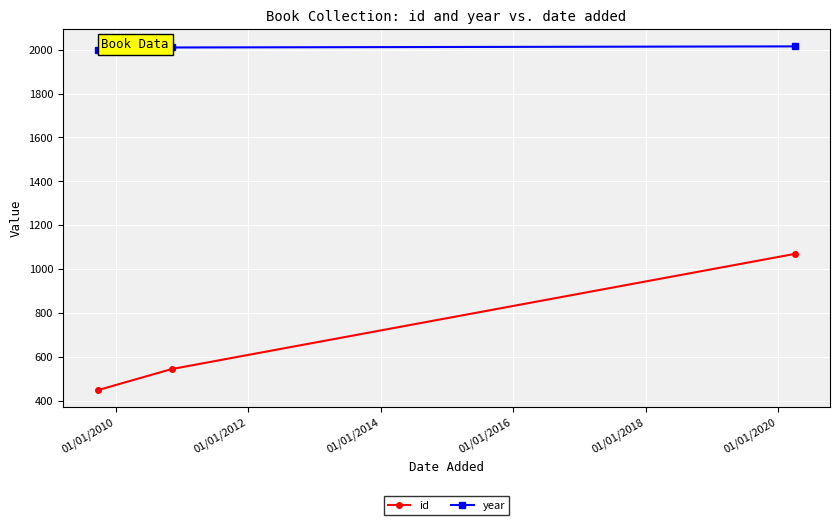

What is the value of the id point at the 3rd from the left?

1070